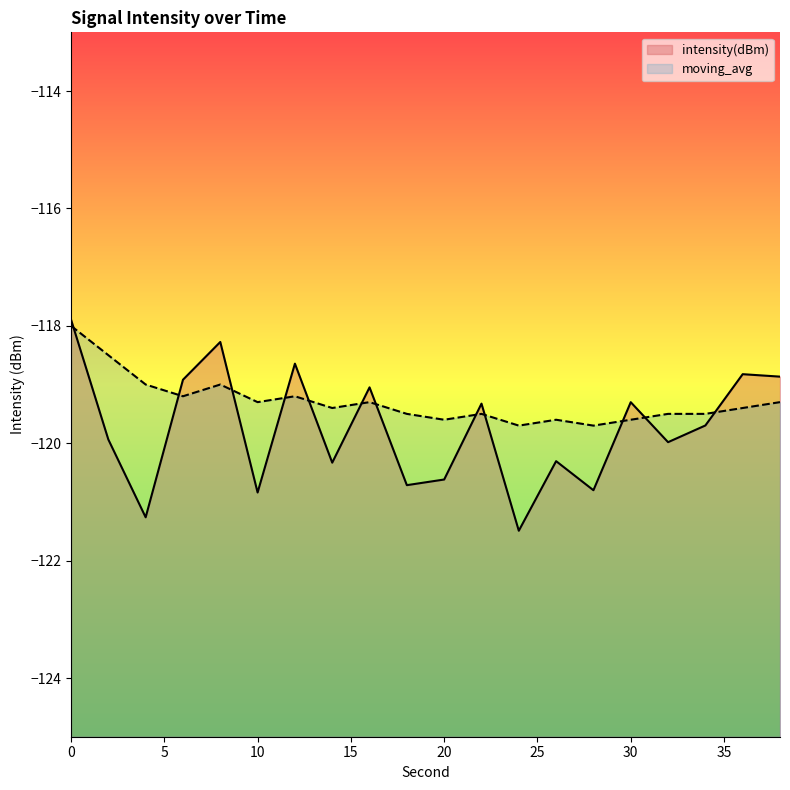

Reading left to right, list all the values displayed in this chart.

intensity(dBm): -117.9	-119.9	-121.3	-118.9	-118.3	-120.8	-118.6	-120.3	-119.0	-120.7	-120.6	-119.3	-121.5	-120.3	-120.8	-119.3	-120.0	-119.7	-118.8	-118.9
moving_avg: -118.0	-118.5	-119.0	-119.2	-119.0	-119.3	-119.2	-119.4	-119.3	-119.5	-119.6	-119.5	-119.7	-119.6	-119.7	-119.6	-119.5	-119.5	-119.4	-119.3